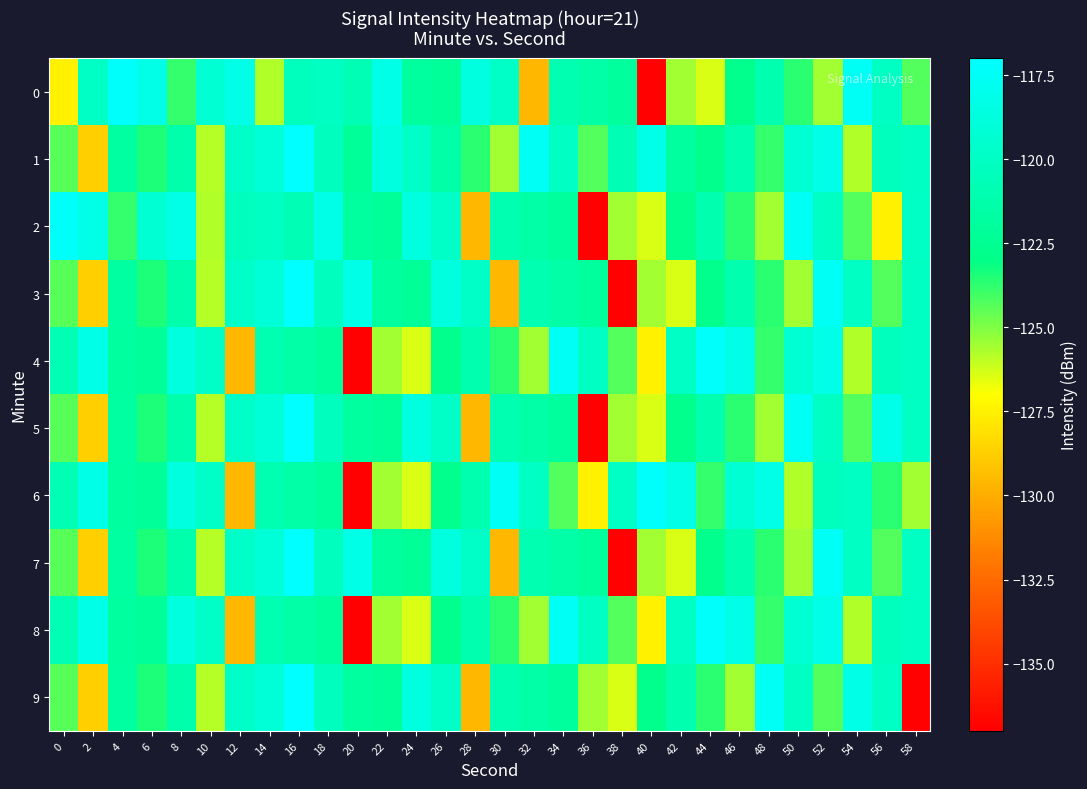

Between 56 and 4, which is larger?

4